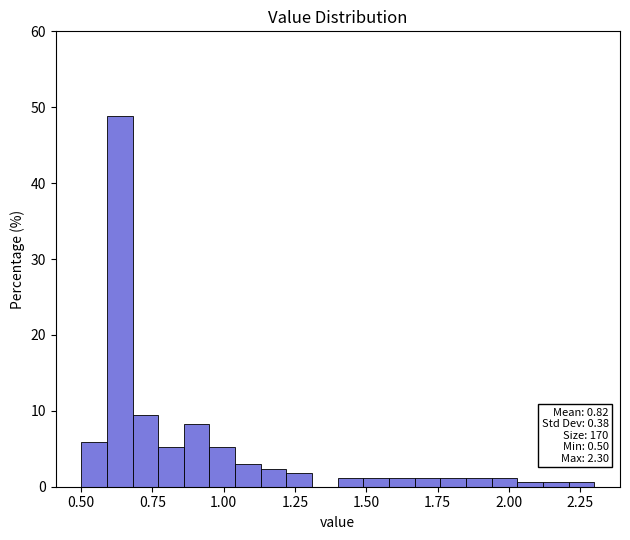

Read against the x-axis, roughly where is the centre of the tallest bar?

0.65